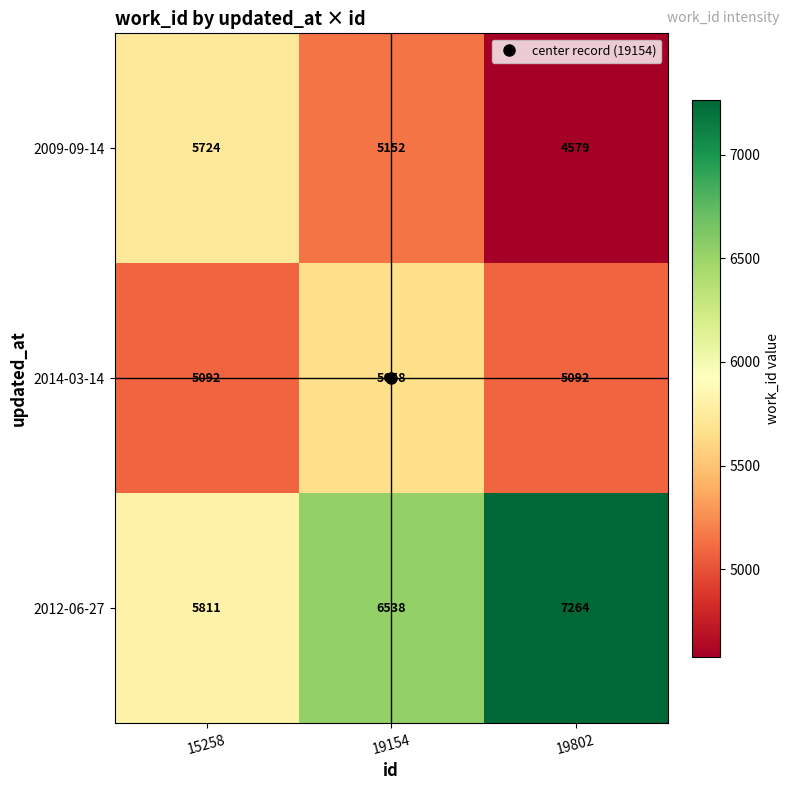

What is the average value of the 2009-09-14 series?

5152